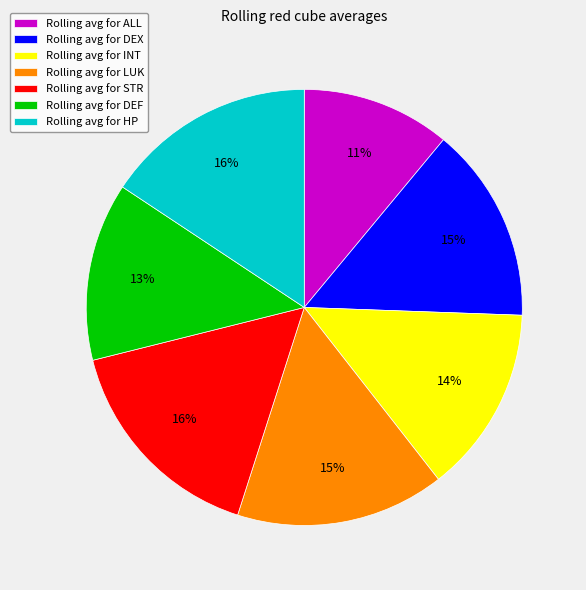

The Rolling avg for DEX slice represents 28% of the pie. True or false?

False